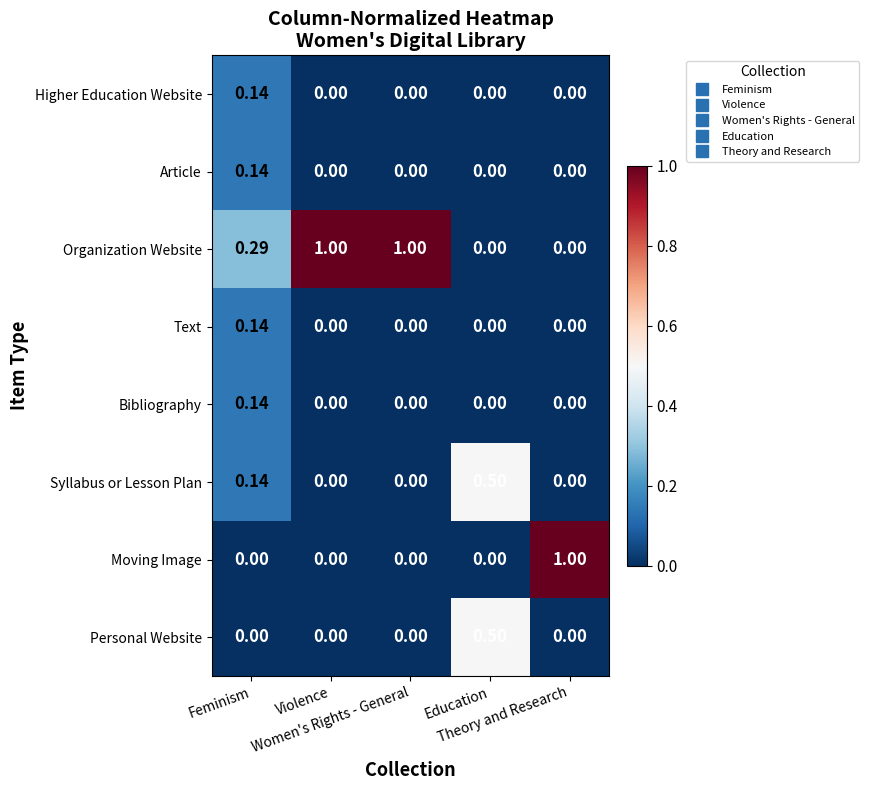

Which series has the largest total across all categories?

Organization Website